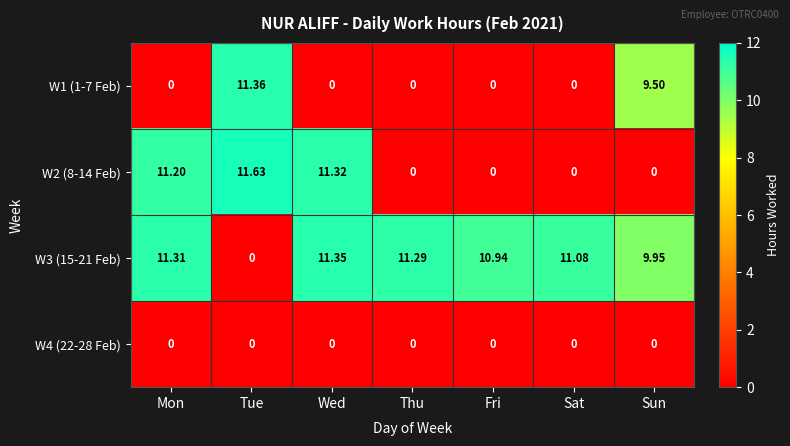

At which label is W3 (15-21 Feb) closest to 5?

Sun